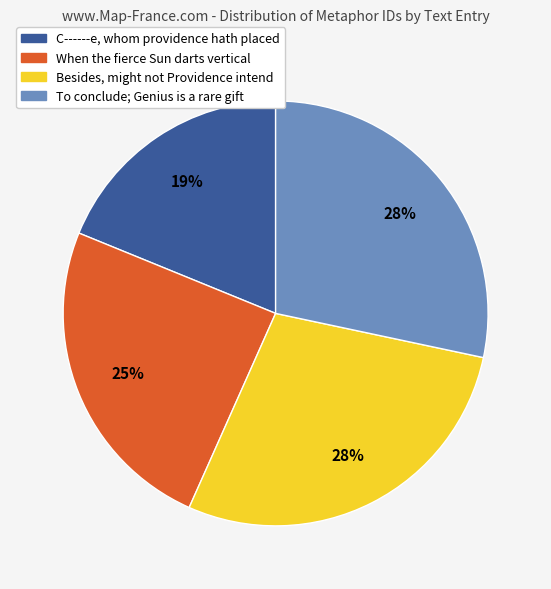

Does C------e, whom providence hath placed account for over 50% of the chart?

No